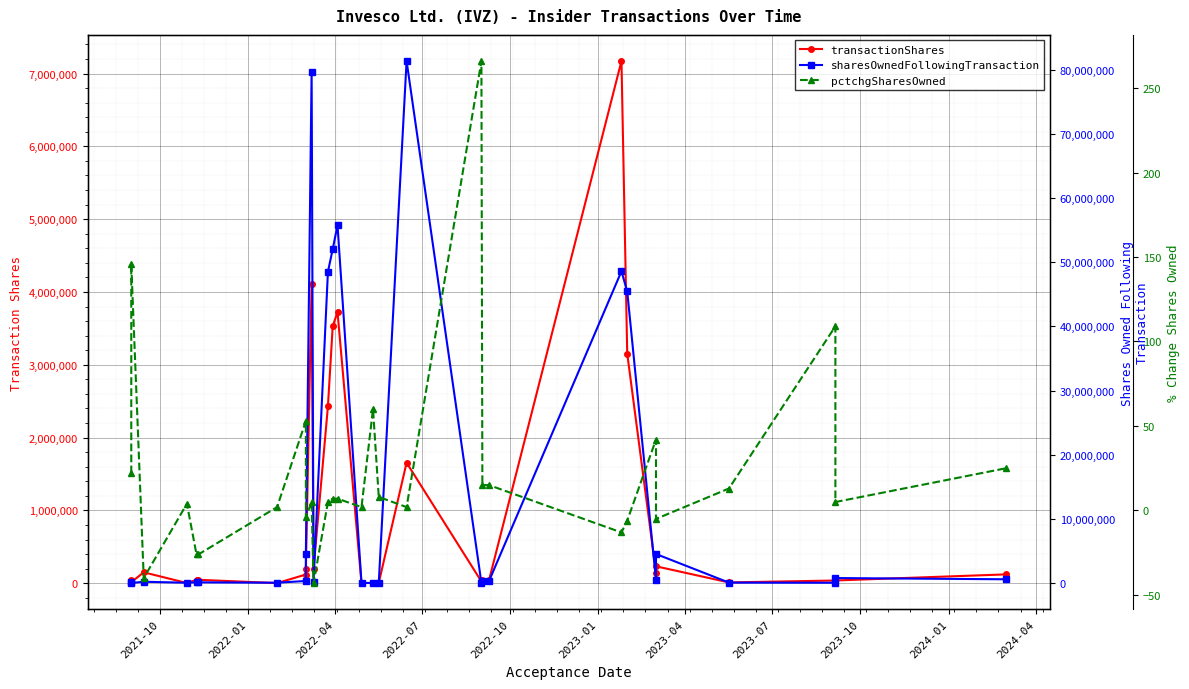

What is the sum of all transactionShares values?

27308746